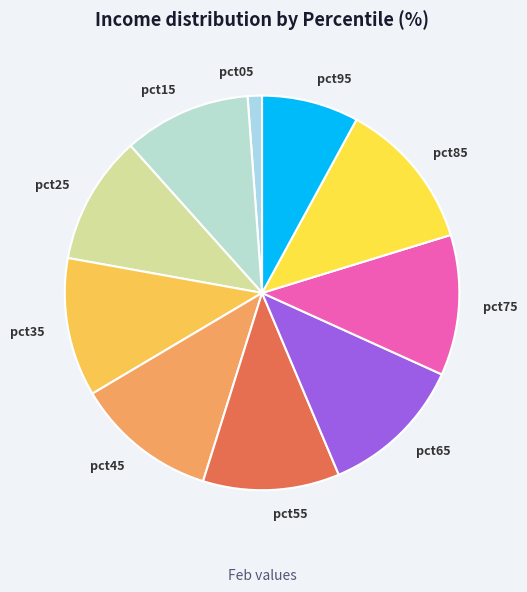

Which category has the smallest portion of the pie?

pct05